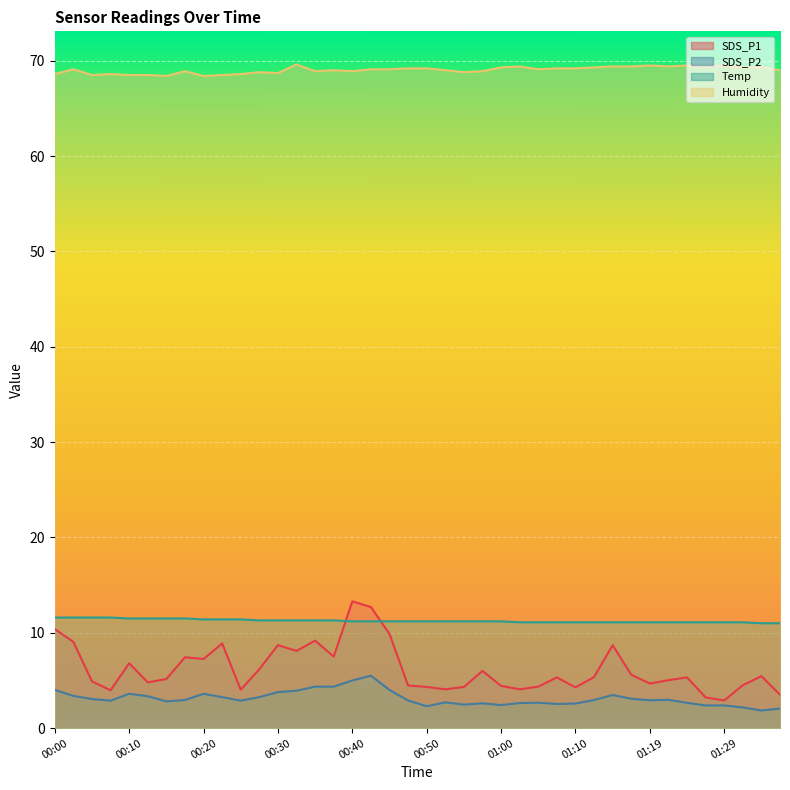

Which series has the widest spread of values?

SDS_P1